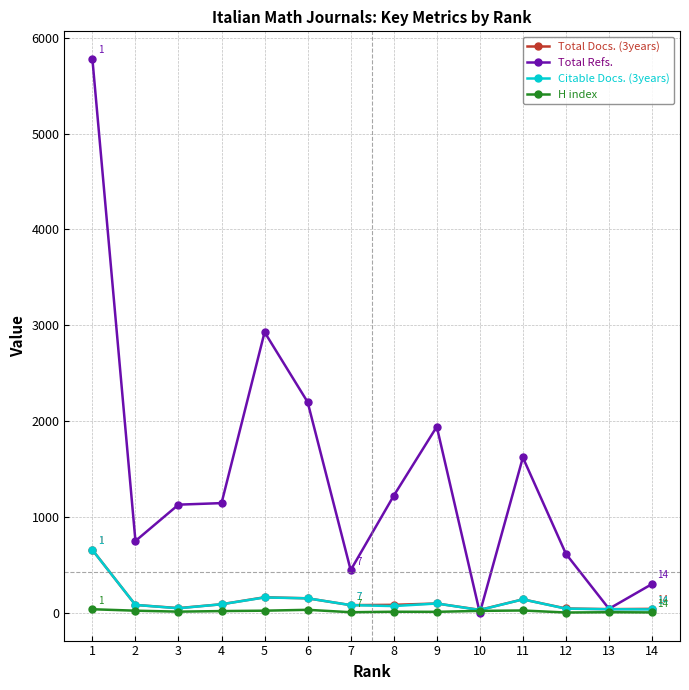

What are all the series names shown in the legend?

Total Docs. (3years), Total Refs., Citable Docs. (3years), H index